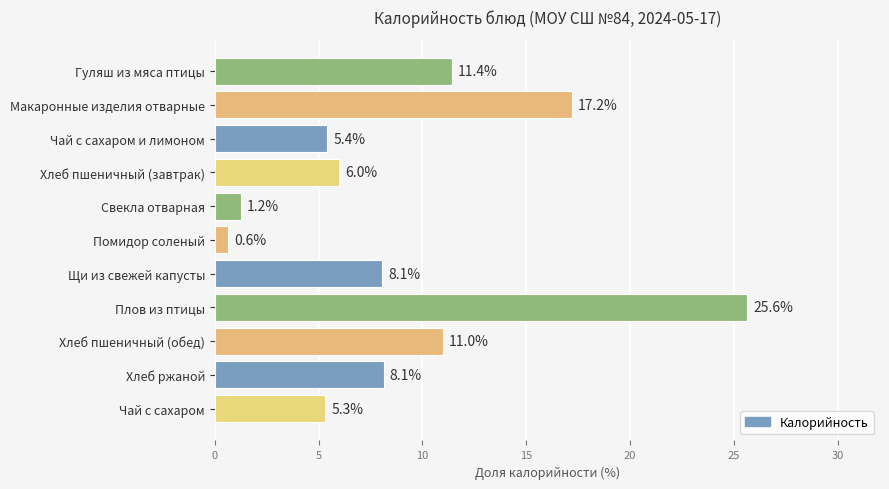

True or false: the data shows 13.0 at Щи из свежей капусты.

False